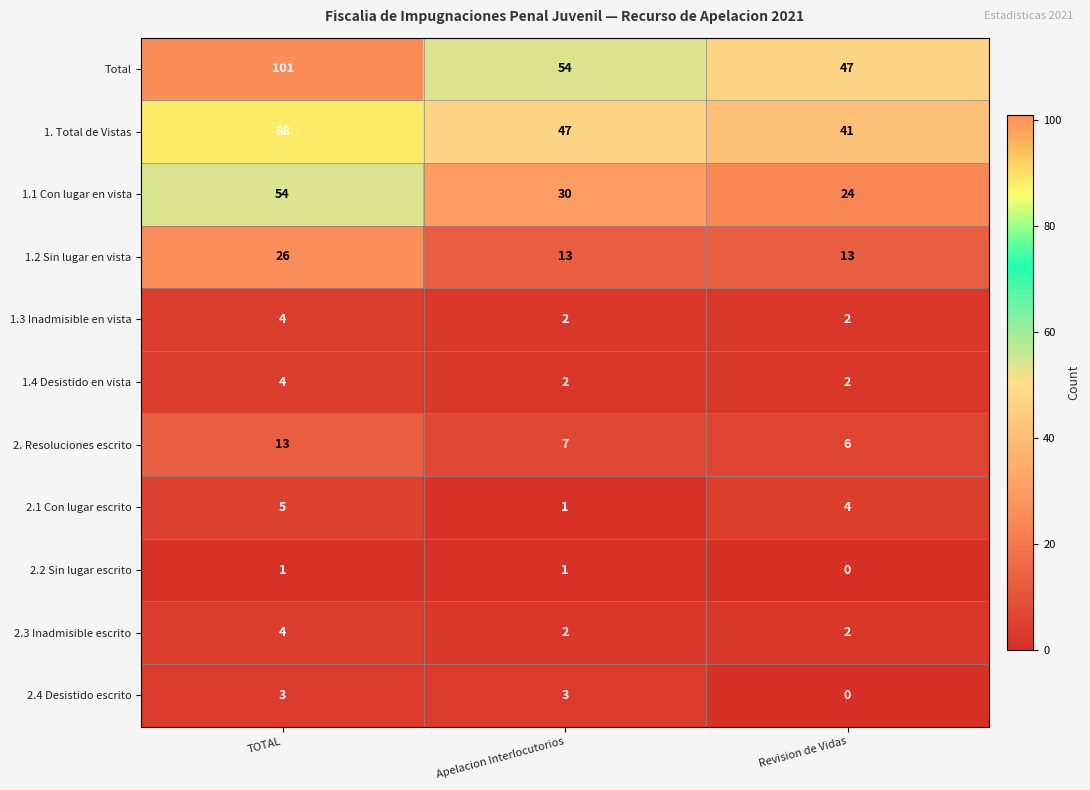

The value of 1.3 Inadmisible en vista at TOTAL is 4. True or false?

True